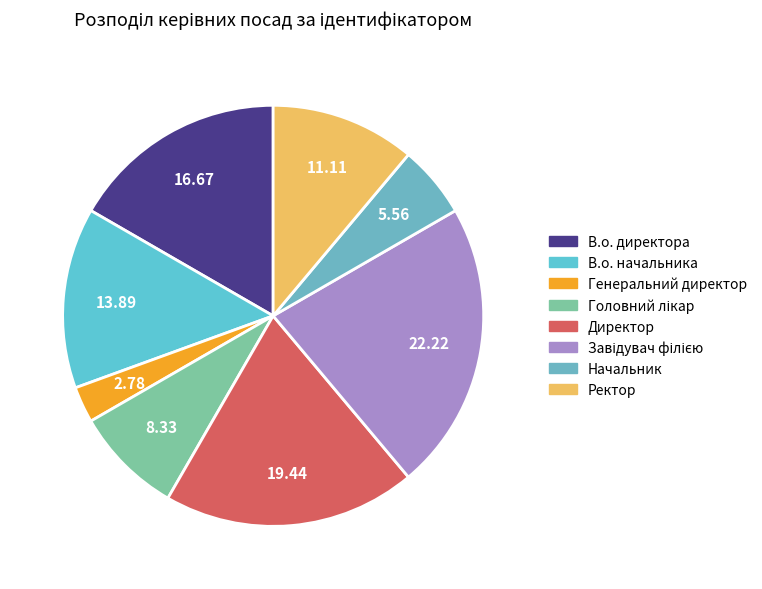

To the nearest percent, what portion does В.о. директора represent?

17%